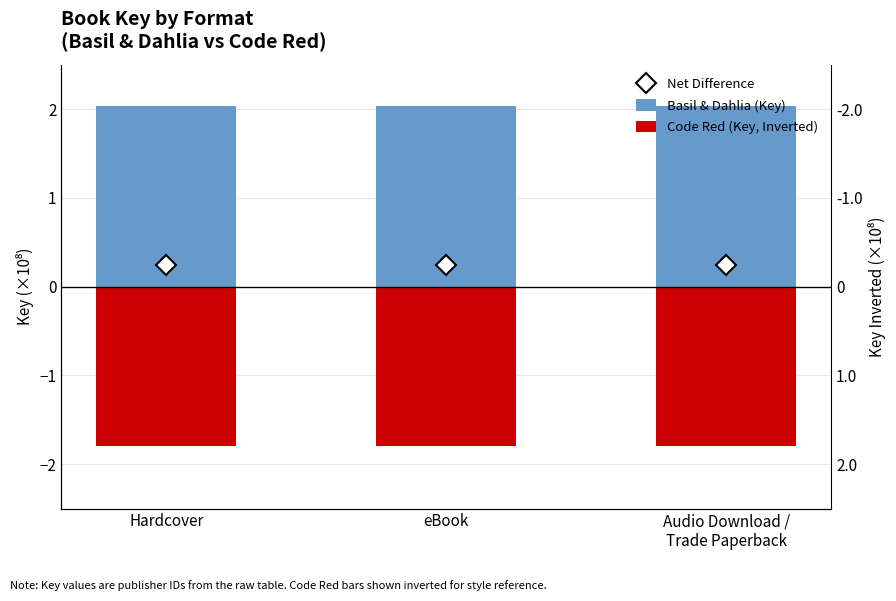

What position from the left is eBook?

2